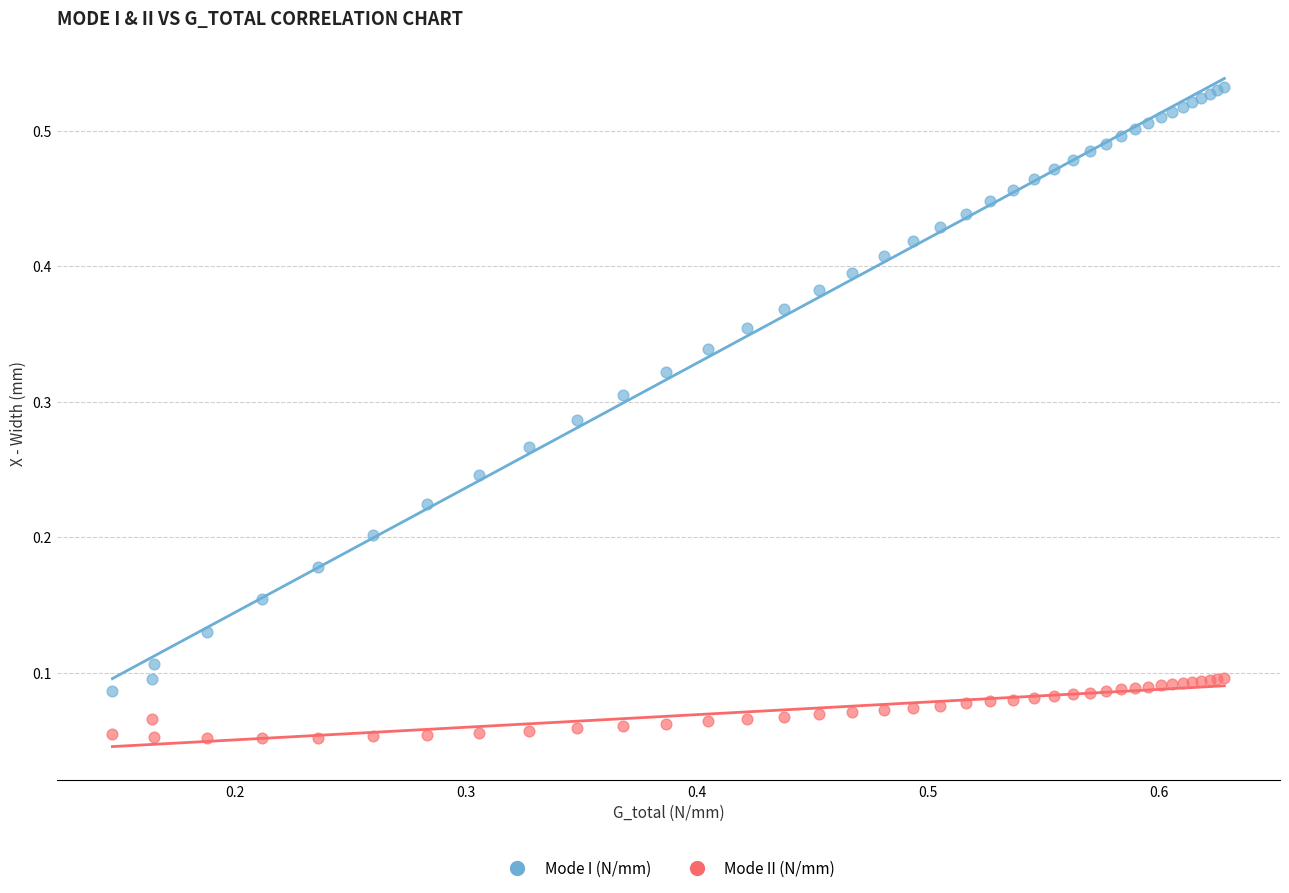

Which series has the widest spread of Y values?

Mode I (N/mm)